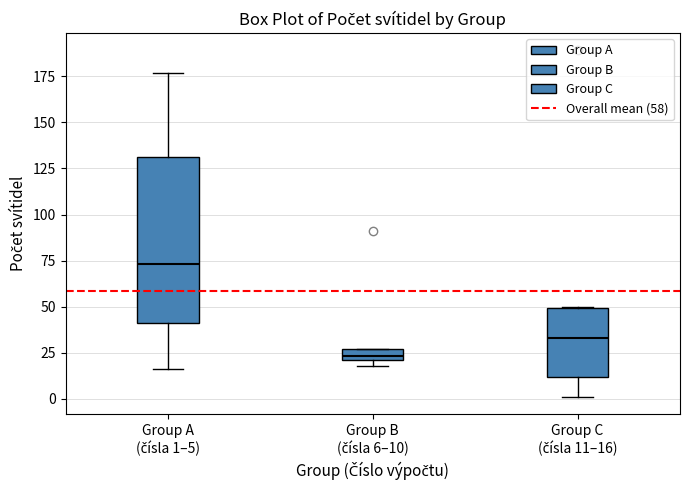

Which box is the tallest, from its lower edge to its upper edge?

Group A (čísla 1–5)